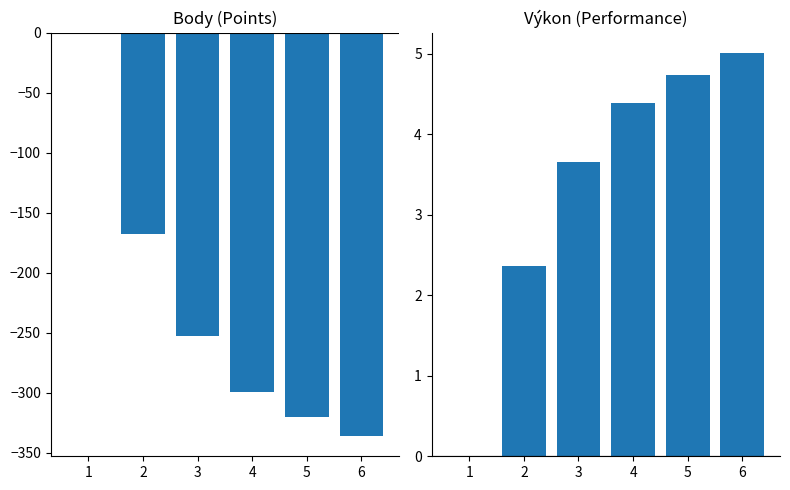

The Výkon series shows 6.1 at 4. True or false?

False